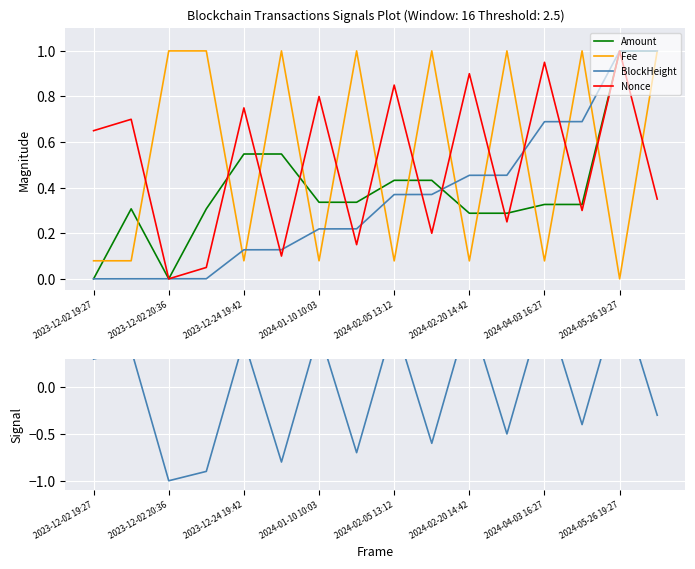

Is it true that BlockHeight equals 1.0 at 2024-05-26 19:27?

True